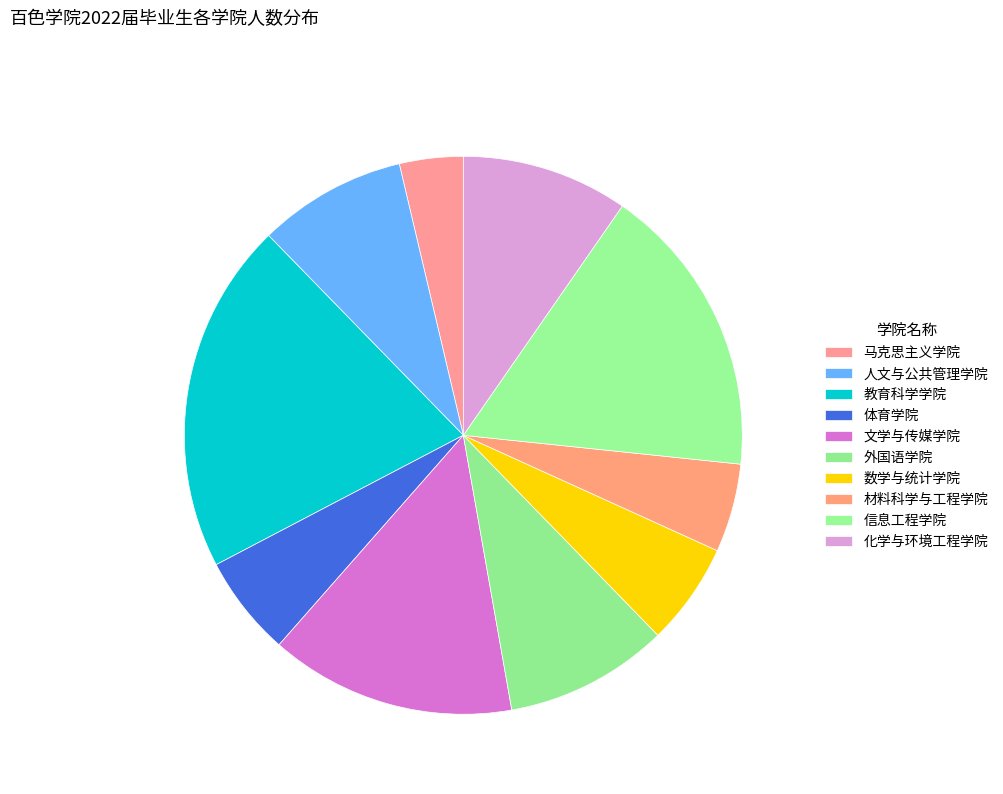

Is it true that 外国语学院 is 9% of the pie?

True